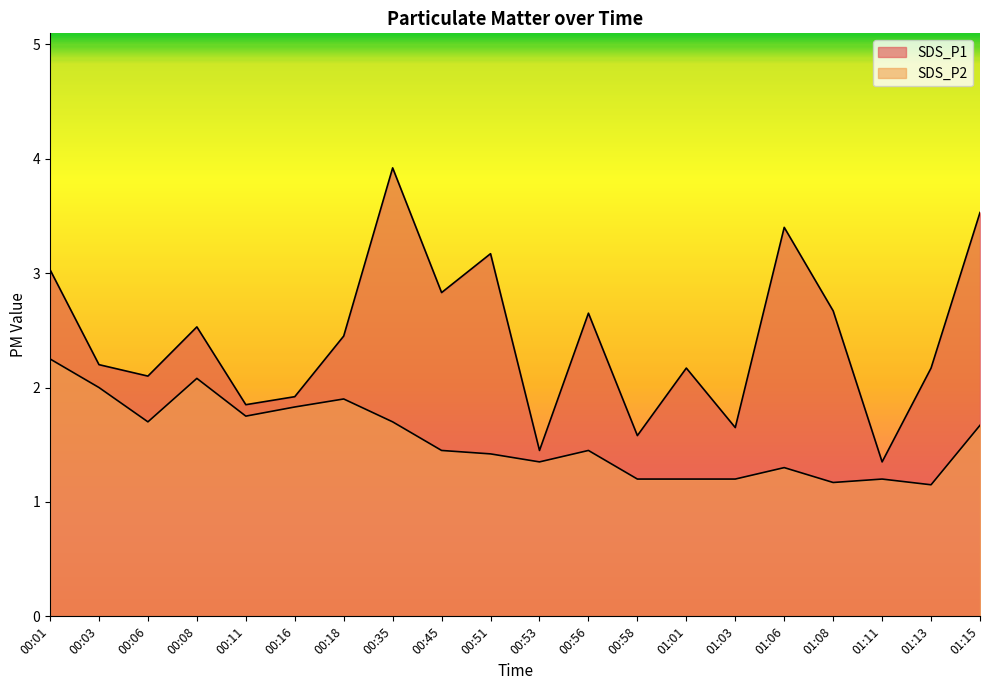

Reading right to left, list all the values displayed in this chart.

SDS_P1: 01:15=3.5	01:13=2.2	01:11=1.4	01:08=2.7	01:06=3.4	01:03=1.6	01:01=2.2	00:58=1.6	00:56=2.6	00:53=1.4	00:51=3.2	00:45=2.8	00:35=3.9	00:18=2.5	00:16=1.9	00:11=1.9	00:08=2.5	00:06=2.1	00:03=2.2	00:01=3.0
SDS_P2: 01:15=1.7	01:13=1.1	01:11=1.2	01:08=1.2	01:06=1.3	01:03=1.2	01:01=1.2	00:58=1.2	00:56=1.4	00:53=1.4	00:51=1.4	00:45=1.4	00:35=1.7	00:18=1.9	00:16=1.8	00:11=1.8	00:08=2.1	00:06=1.7	00:03=2.0	00:01=2.2